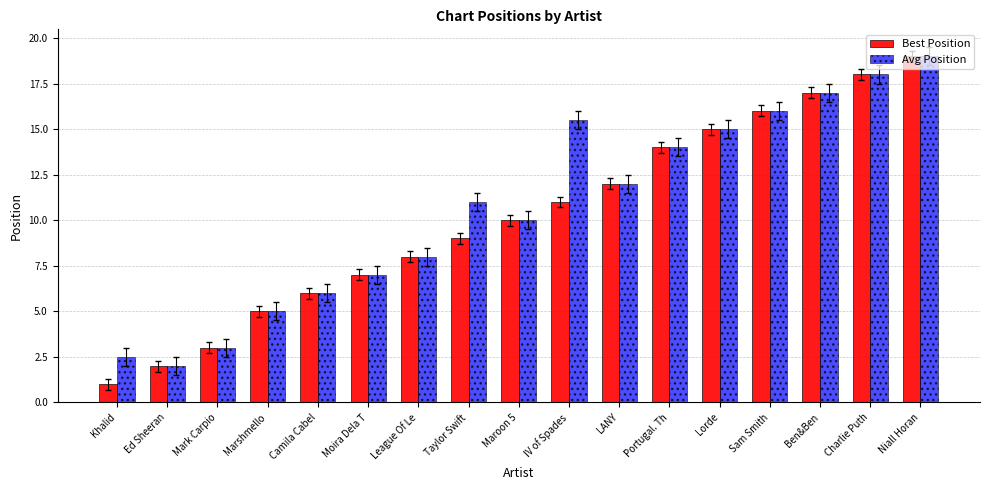

The Best Position series shows 24.1 at Ben&Ben. True or false?

False